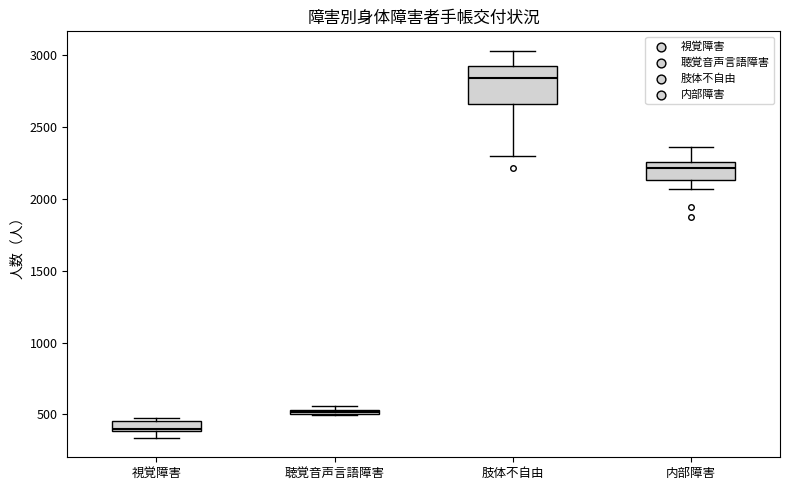

Where does the median line of the box for 内部障害 sit on the y-axis? The values are not printed on the chart, so give them approximately, as read against the axis.

2200